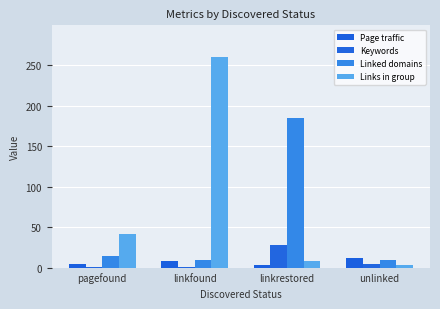

What are all the series names shown in the legend?

Page traffic, Keywords, Linked domains, Links in group